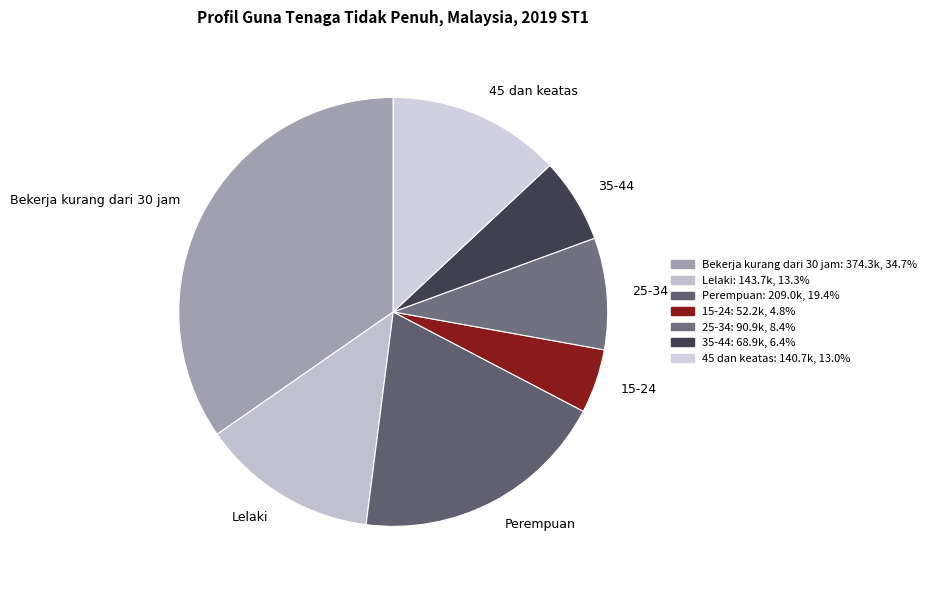

Does Lelaki account for over 50% of the chart?

No